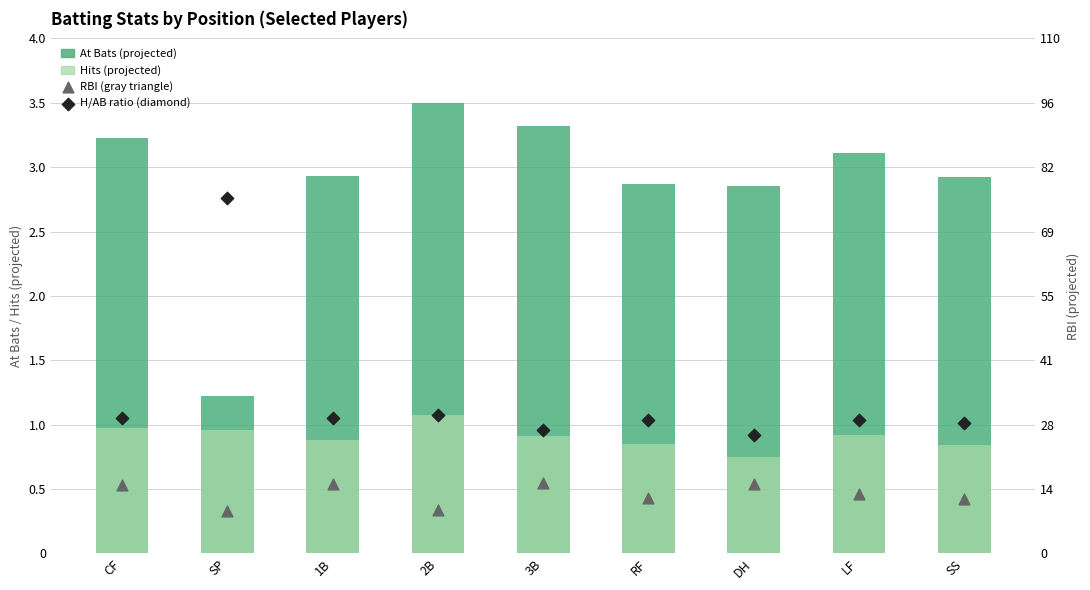

Which series contains the highest Y value?

At Bats (projected)